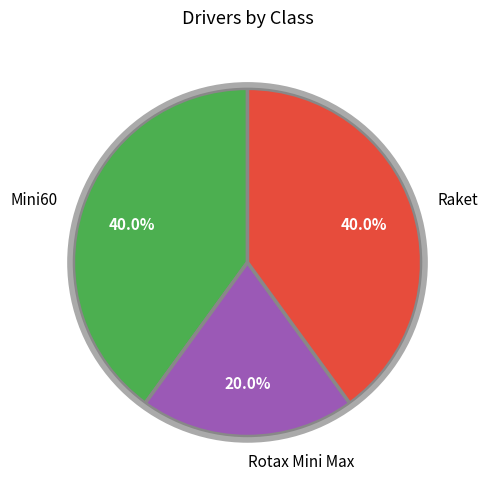

Which has a higher value, Rotax Mini Max or Mini60?

Mini60